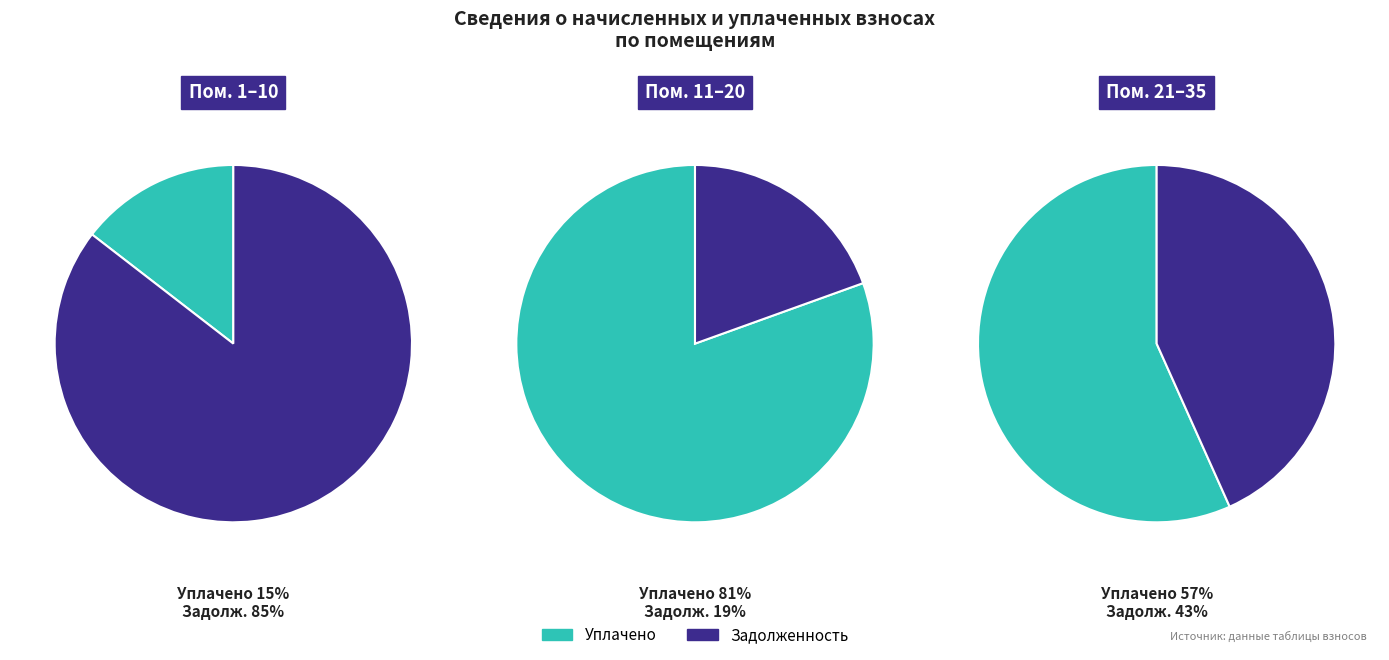

Which series has the largest range (max minus min)?

задолженность